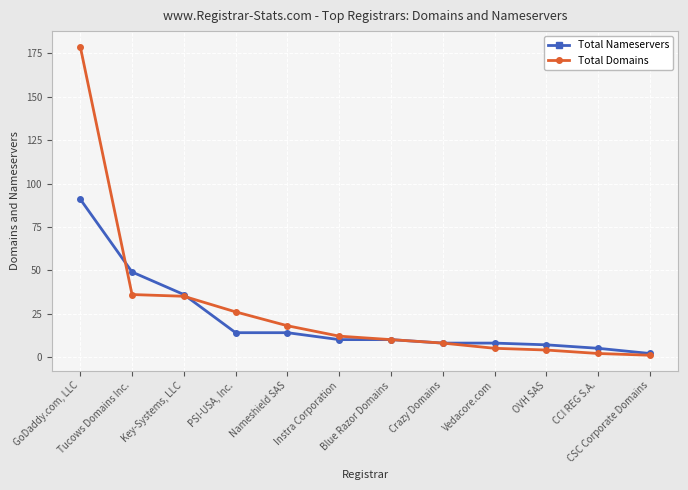

True or false: Total Nameservers has a value of 5 at CCI REG S.A..

True